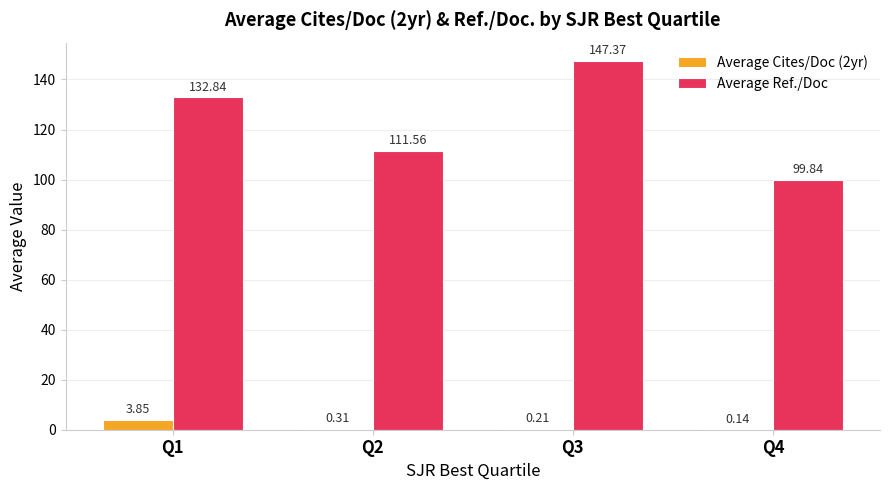

Which series changed the most between Q1 and Q4?

Average Ref./Doc